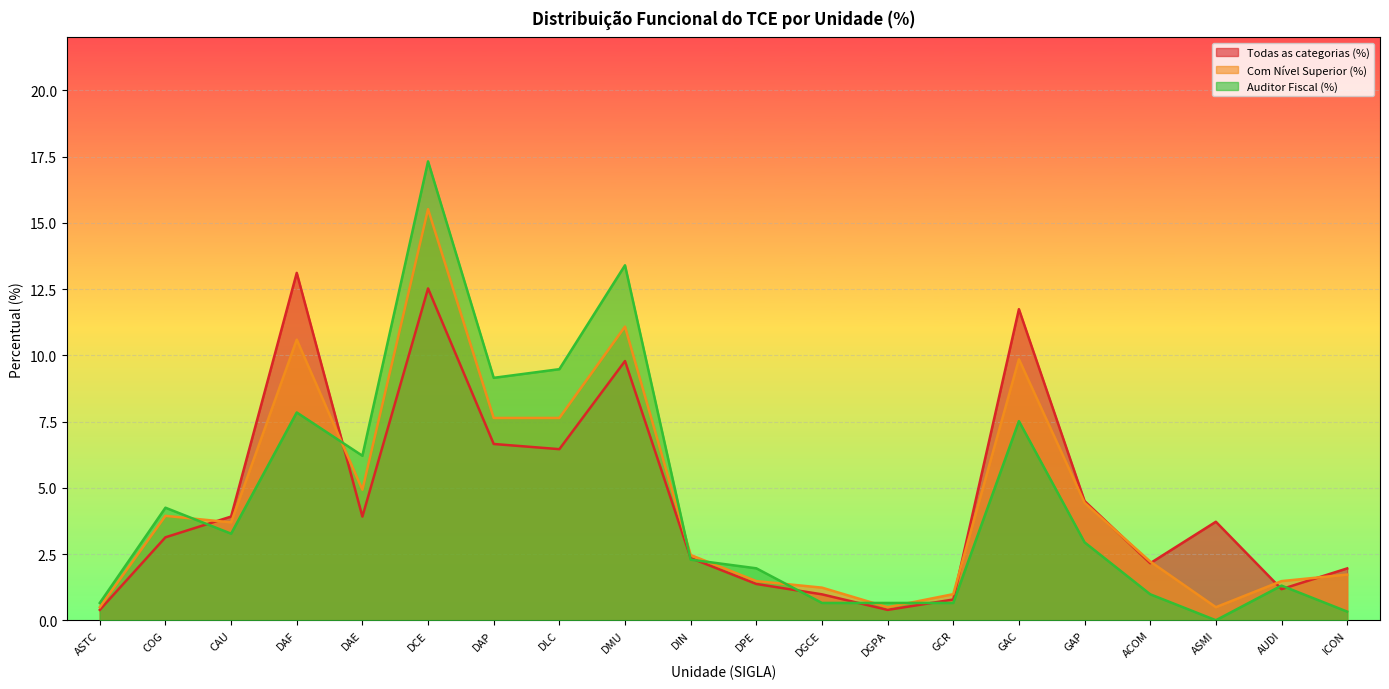

Reading left to right, what are all the values shown in this chart?

Todas as categorias (%): 0.4	3.1	3.9	13.1	3.9	12.5	6.7	6.5	9.8	2.3	1.4	1.0	0.4	0.8	11.7	4.5	2.2	3.7	1.2	2.0
Com Nível Superior (%): 0.5	3.9	3.7	10.6	4.9	15.5	7.6	7.6	11.1	2.5	1.5	1.2	0.5	1.0	9.9	4.4	2.2	0.5	1.5	1.7
Auditor Fiscal (%): 0.7	4.2	3.3	7.8	6.2	17.3	9.2	9.5	13.4	2.3	2.0	0.7	0.7	0.7	7.5	2.9	1.0	0.0	1.3	0.3